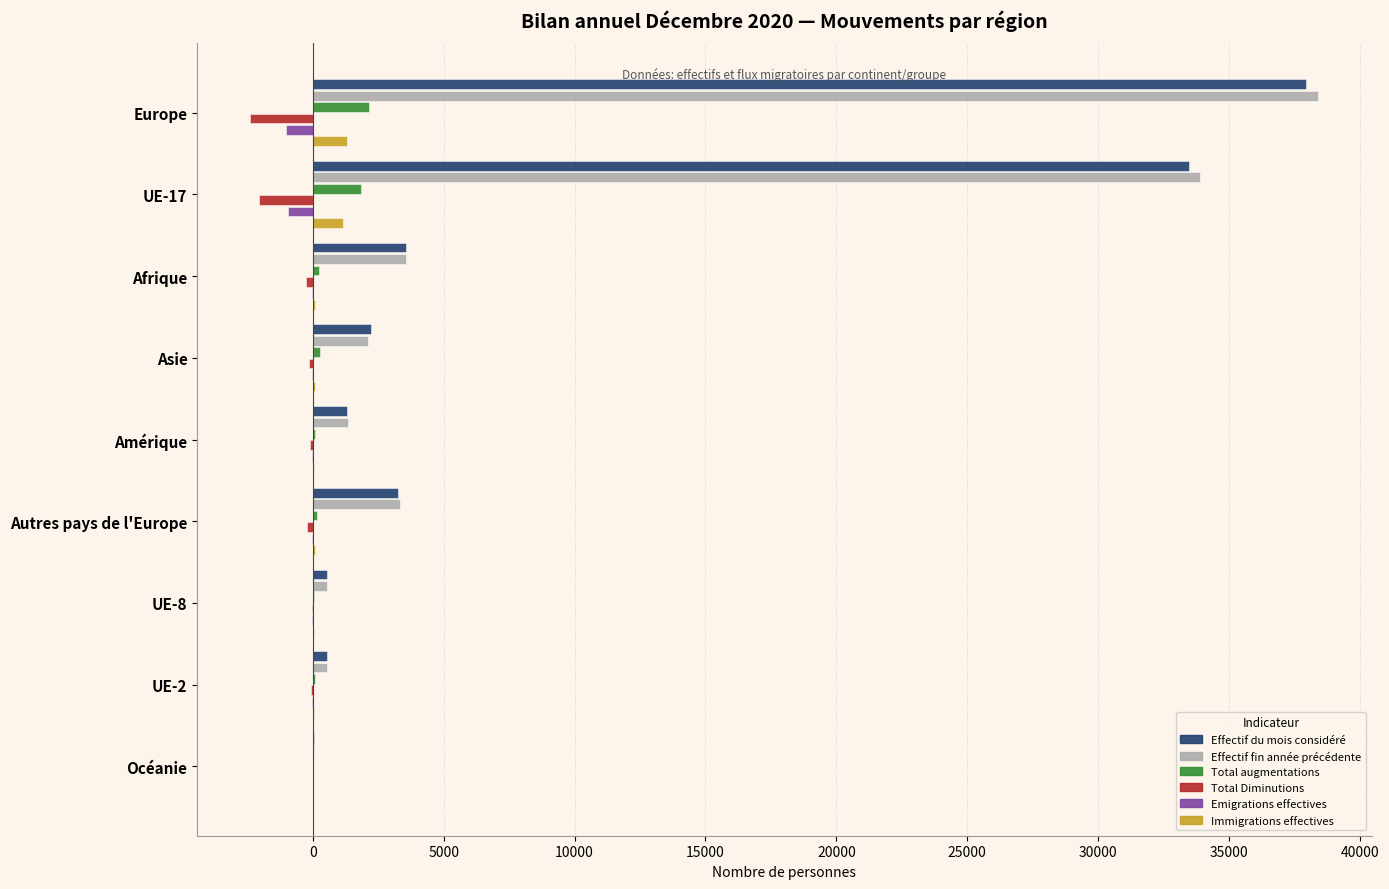

Is the value of Immigrations effectives at Europe greater than the value of Emigrations effectives at Autres pays de l'Europe?

Yes